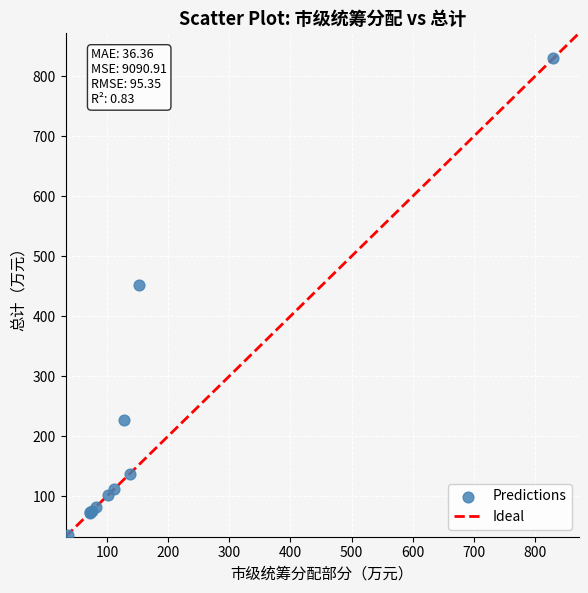

What Y value in the scatter plot is closest to 433?

452.7